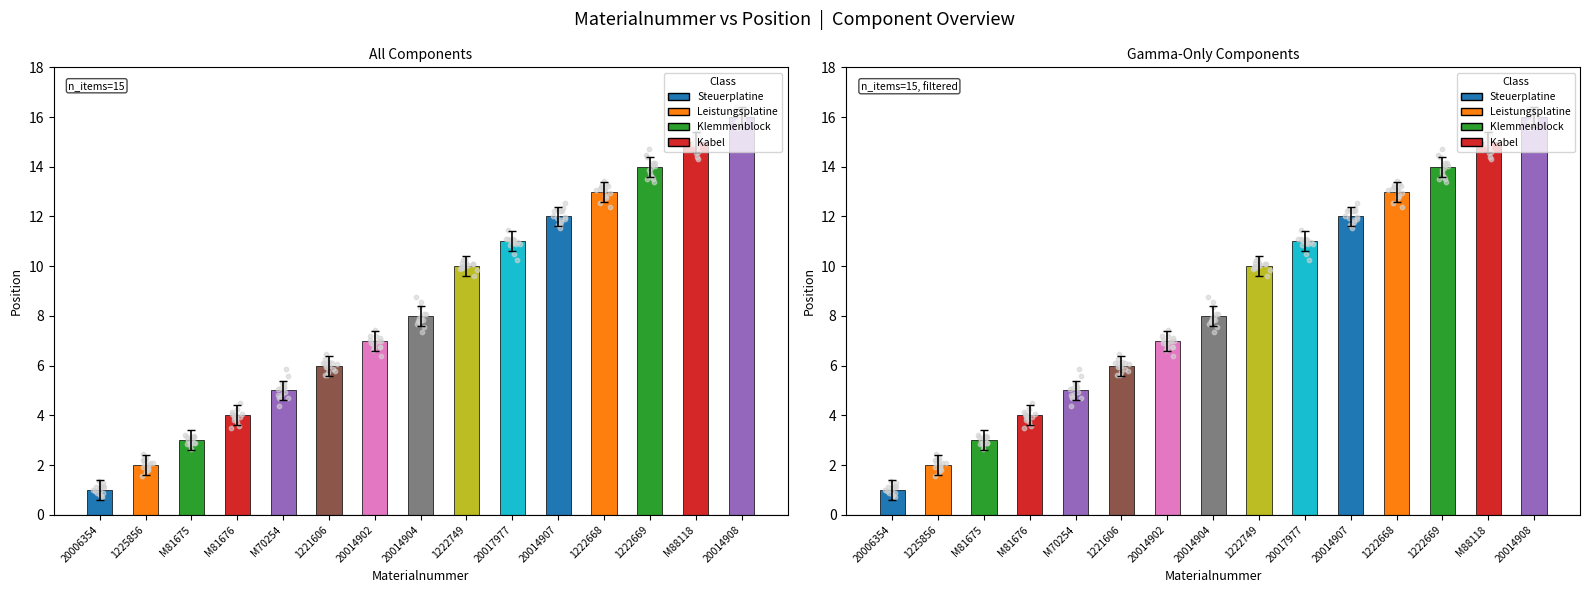

What is the ratio of the value at 20017977 to the value at 20014904?

1.4